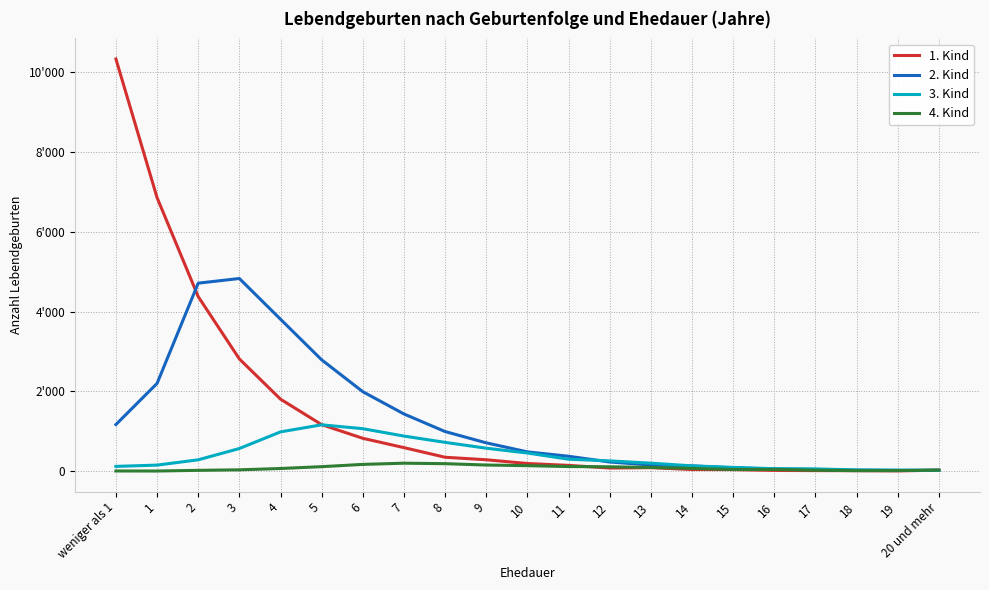

Reading left to right, extract all data points from this chart.

1. Kind: weniger als 1=10332	1=6857	2=4377	3=2815	4=1807	5=1168	6=826	7=592	8=351	9=288	10=194	11=147	12=81	13=90	14=44	15=41	16=21	17=16	18=15	19=9	20 und mehr=27
2. Kind: weniger als 1=1171	1=2202	2=4714	3=4831	4=3810	5=2793	6=1994	7=1436	8=995	9=712	10=486	11=376	12=232	13=157	14=134	15=86	16=57	17=44	18=27	19=20	20 und mehr=26
3. Kind: weniger als 1=122	1=154	2=287	3=570	4=987	5=1164	6=1067	7=882	8=724	9=578	10=457	11=302	12=260	13=203	14=135	15=97	16=64	17=59	18=33	19=29	20 und mehr=22
4. Kind: weniger als 1=7	1=6	2=23	3=36	4=69	5=115	6=172	7=202	8=190	9=156	10=140	11=118	12=112	13=96	14=71	15=44	16=45	17=26	18=15	19=17	20 und mehr=29